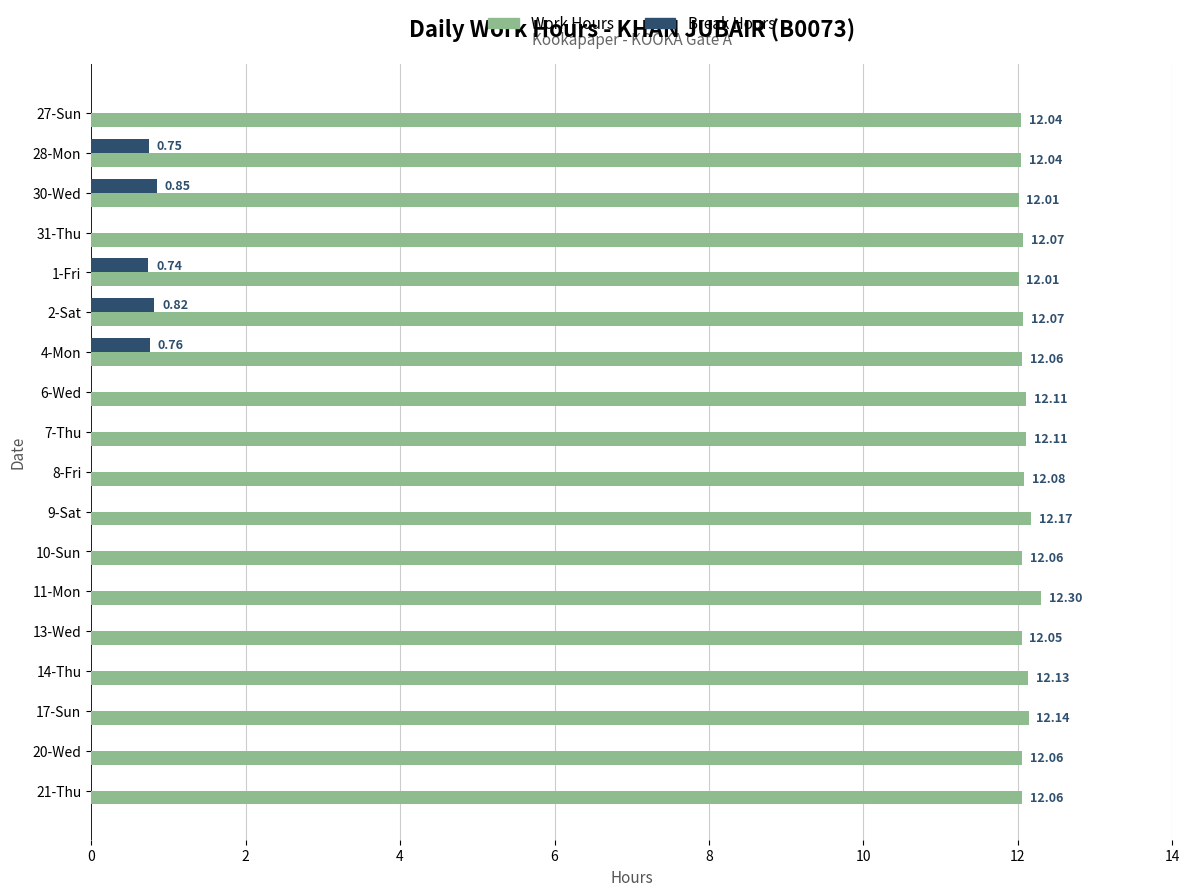

Which series has the largest total across all categories?

Work Hours